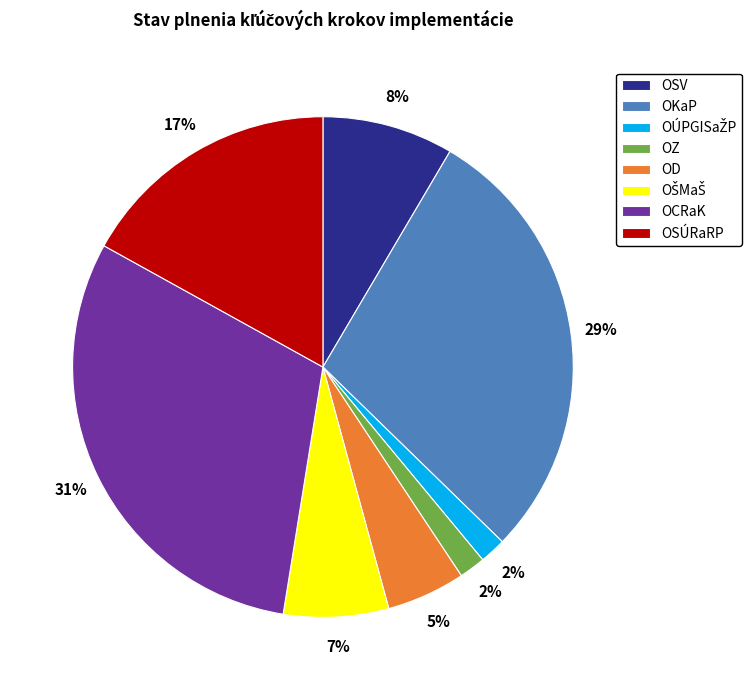

To the nearest percent, what is the average slice percentage?

12%